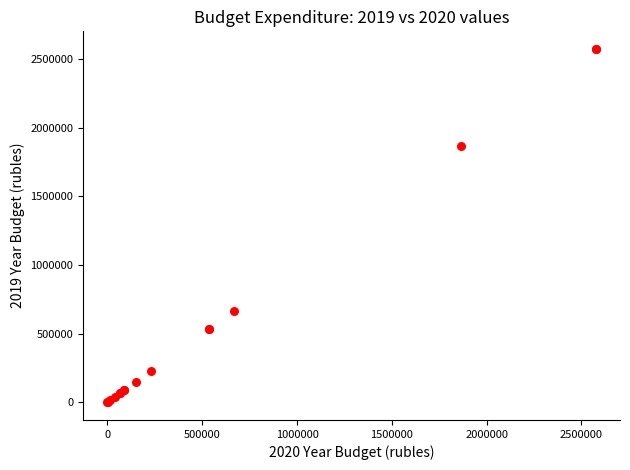

What Y value in the scatter plot is closest to 1287300?

1865000